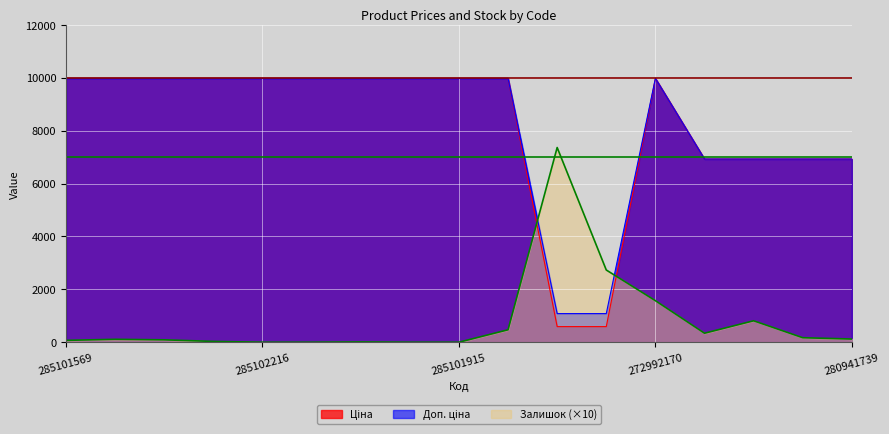

Which series has the largest total across all categories?

Доп. ціна